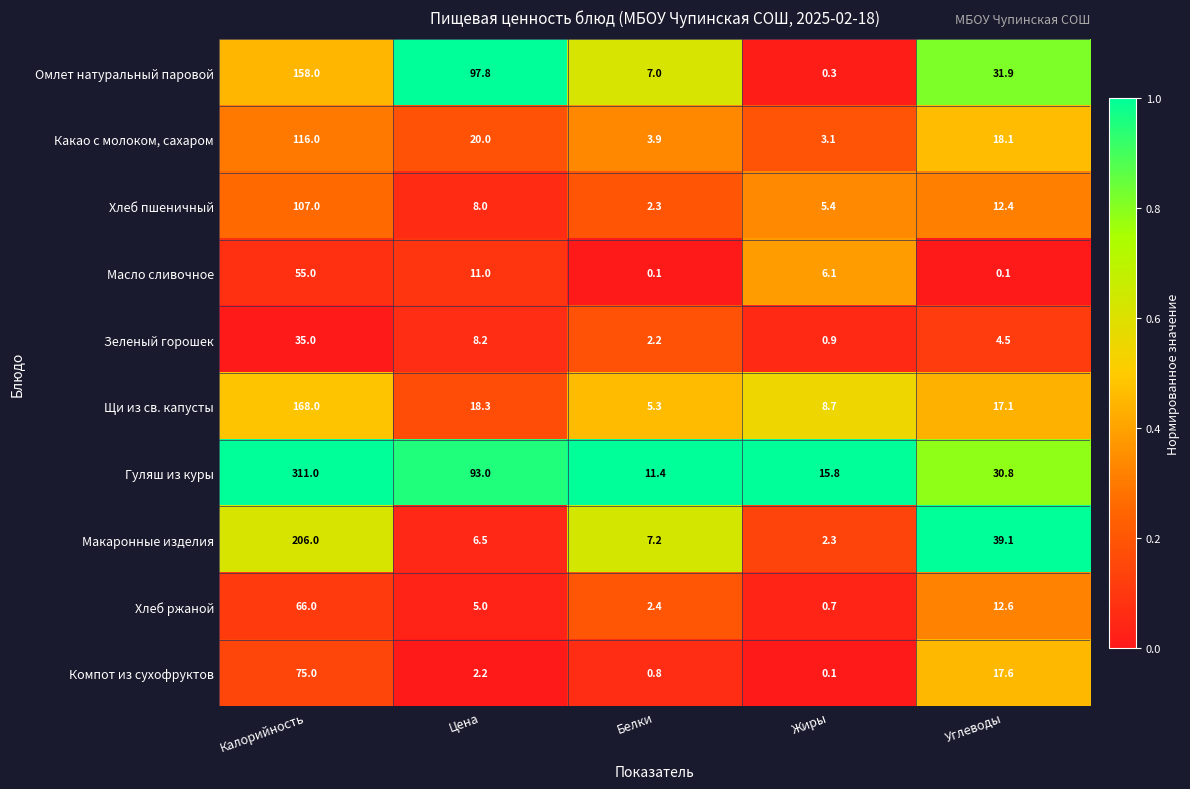

At which category is the sum across all series the highest?

Калорийность